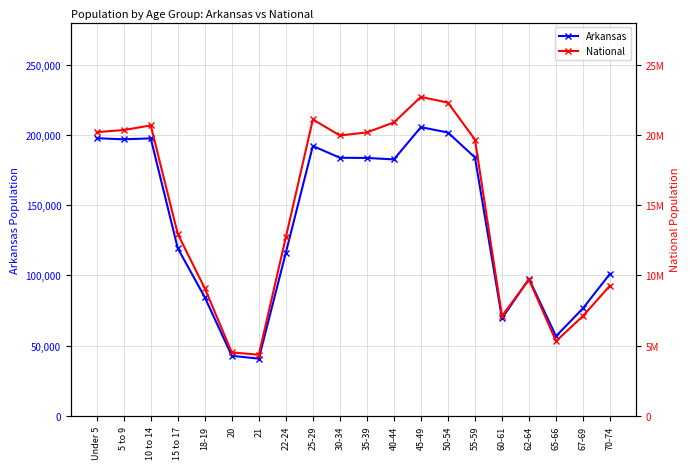

Reading left to right, extract all data points from this chart.

Arkansas: 197689	196877	197559	119350	84455	42770	40770	116110	192153	183739	183614	182594	205544	201722	183960	69489	97542	56719	76648	101235
National: 20201362	20348657	20677194	12954254	9086089	4519129	4354294	12712576	21101849	19962099	20179642	20890964	22708591	22298125	19664805	7113727	9704197	5319902	7115361	9278166